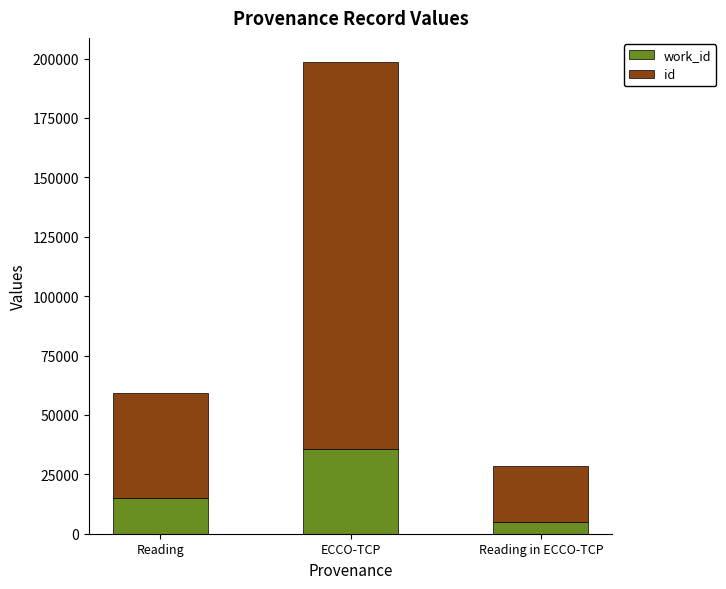

What is the total value across all series at ECCO-TCP?

198777